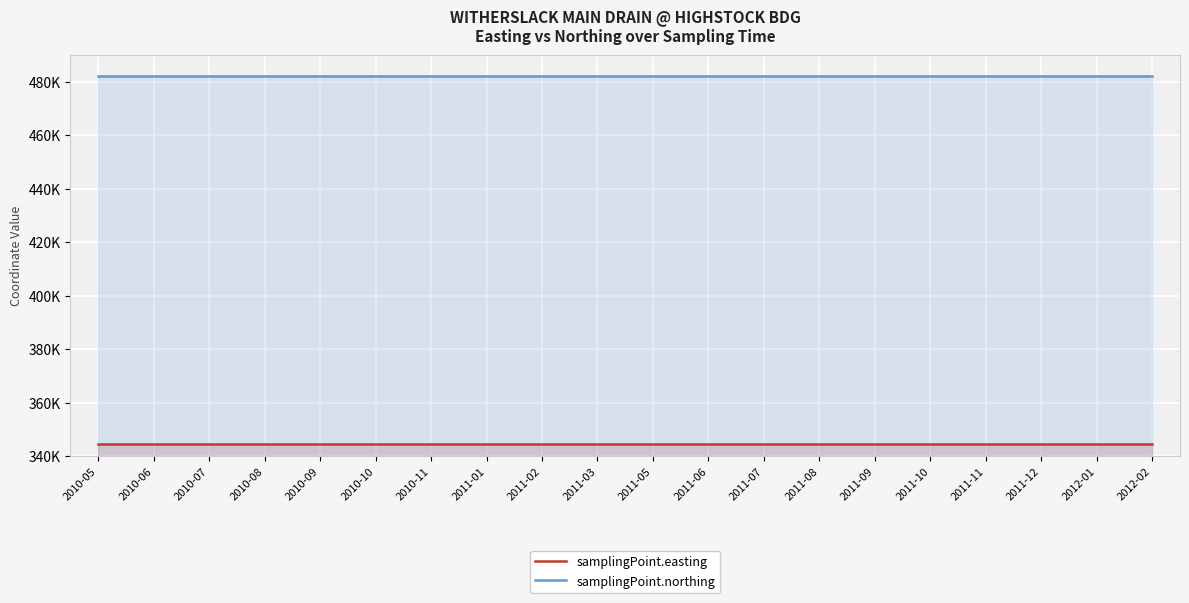

Which series has the largest total across all categories?

samplingPoint.northing